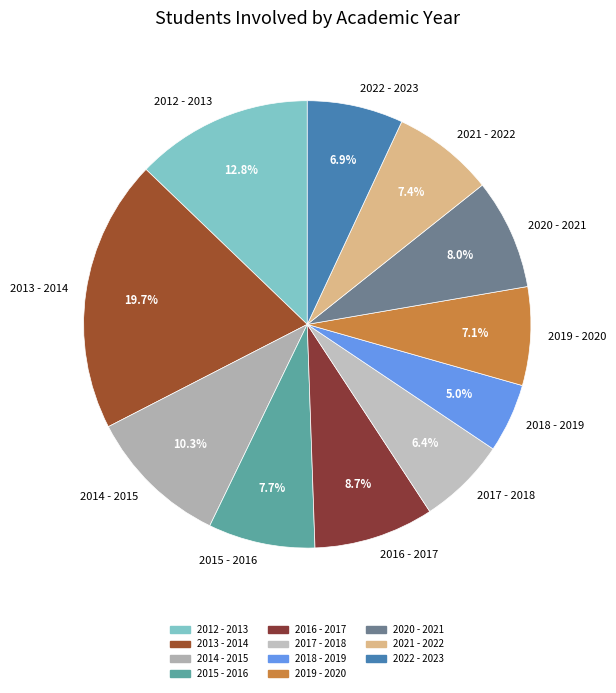

How many segments does this pie chart have?

11